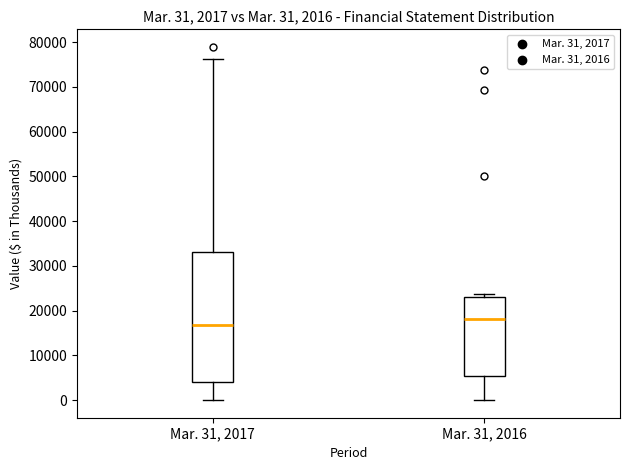

Which box has the highest median line?

Mar. 31, 2016